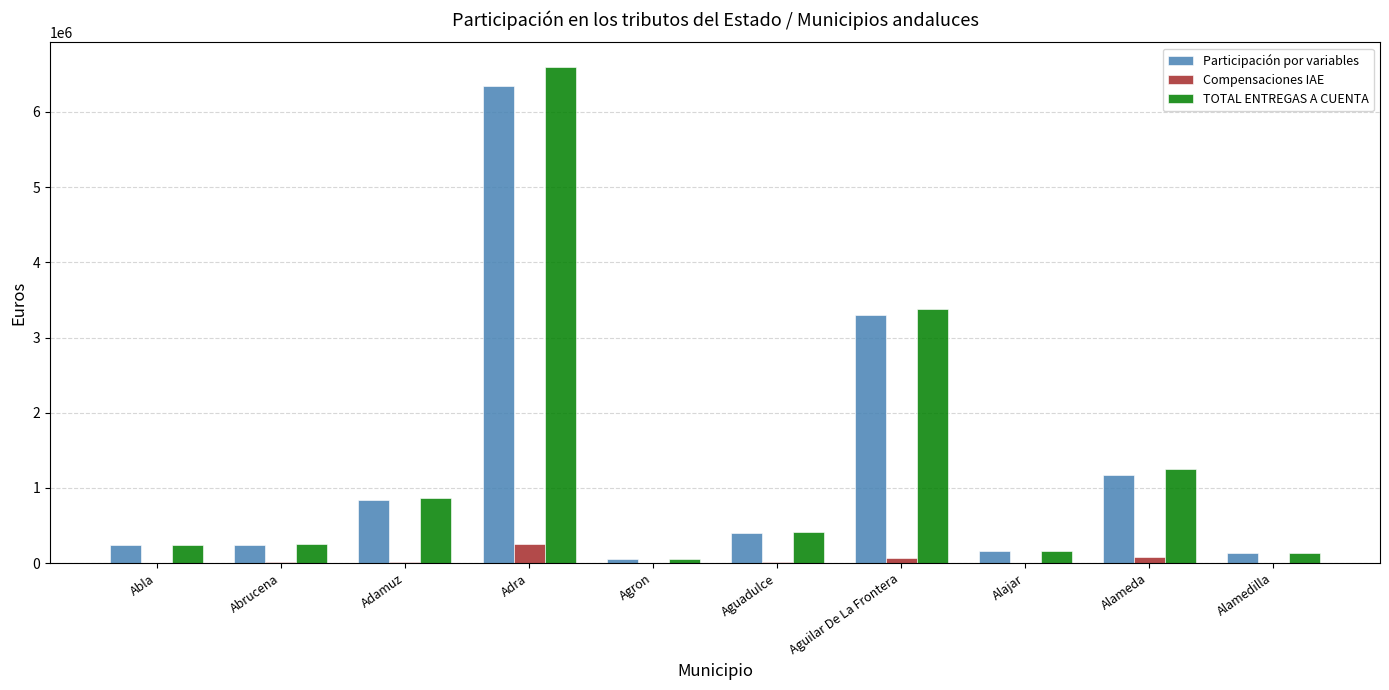

The Compensaciones IAE series shows 80289.6 at Alameda. True or false?

True